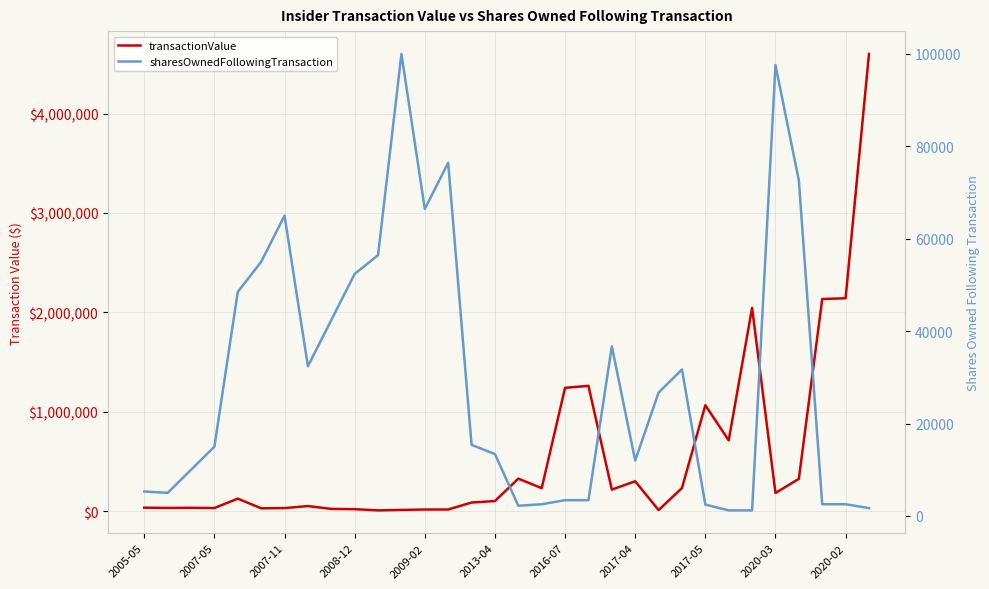

Is it true that transactionValue equals 1084496 at 2020-02?

False